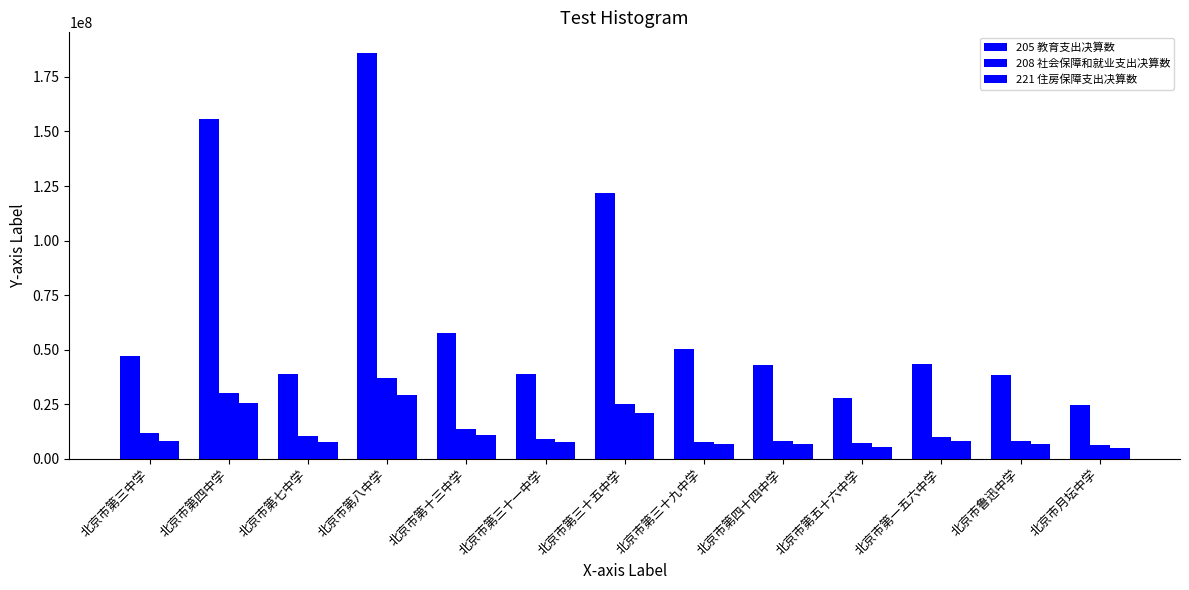

Does the chart contain any negative values?

No